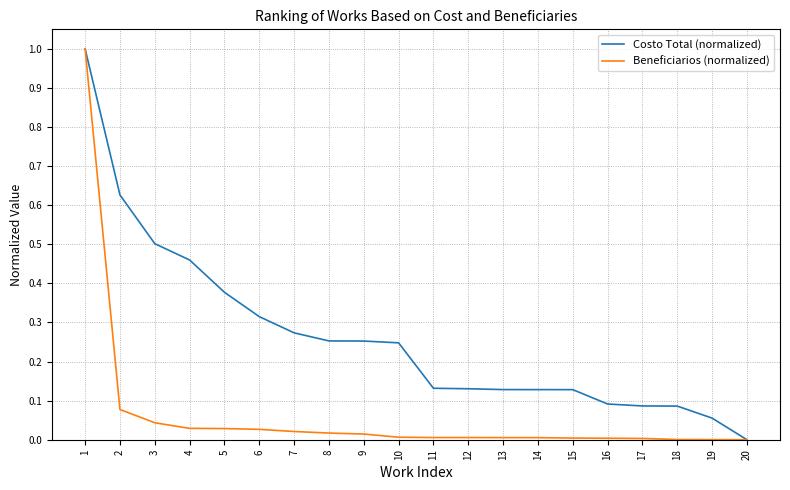

Which series has the largest total across all categories?

Costo Total (normalized)